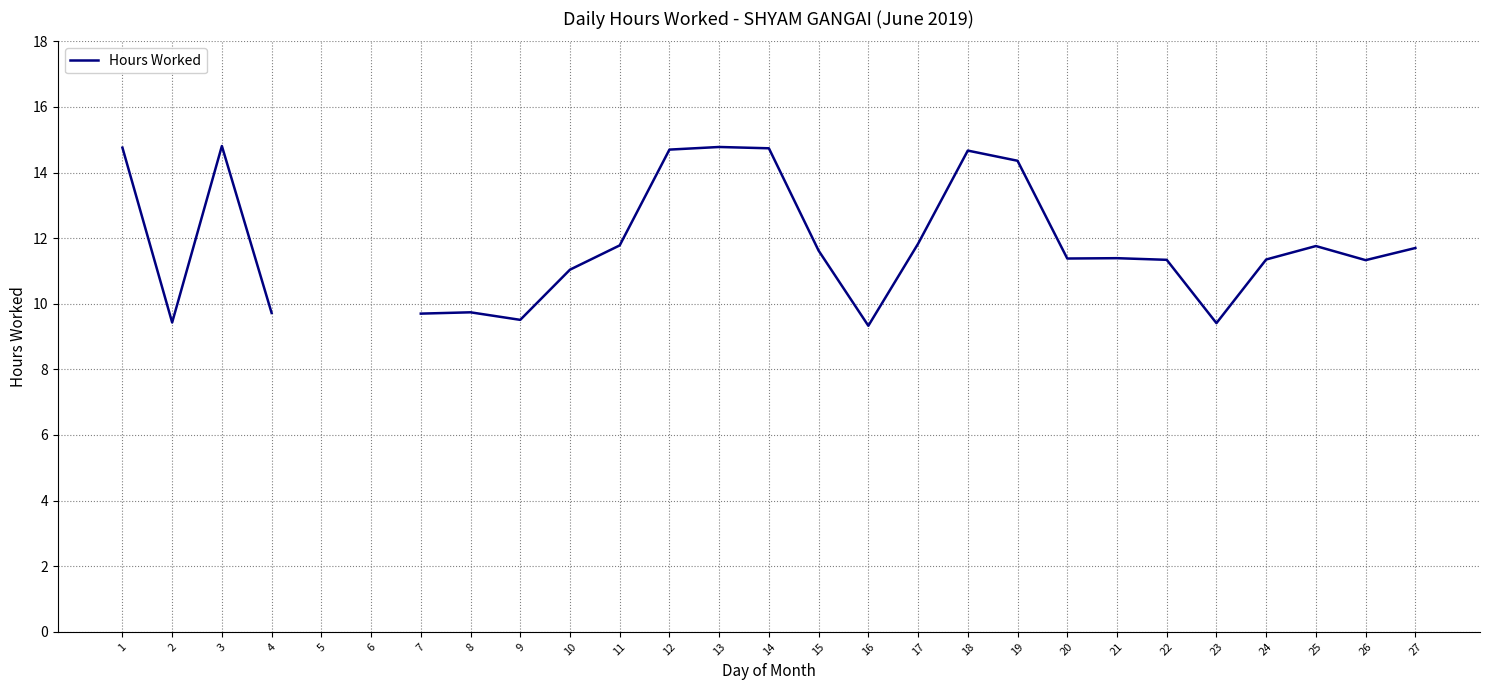

Read the value at 10.

11.0